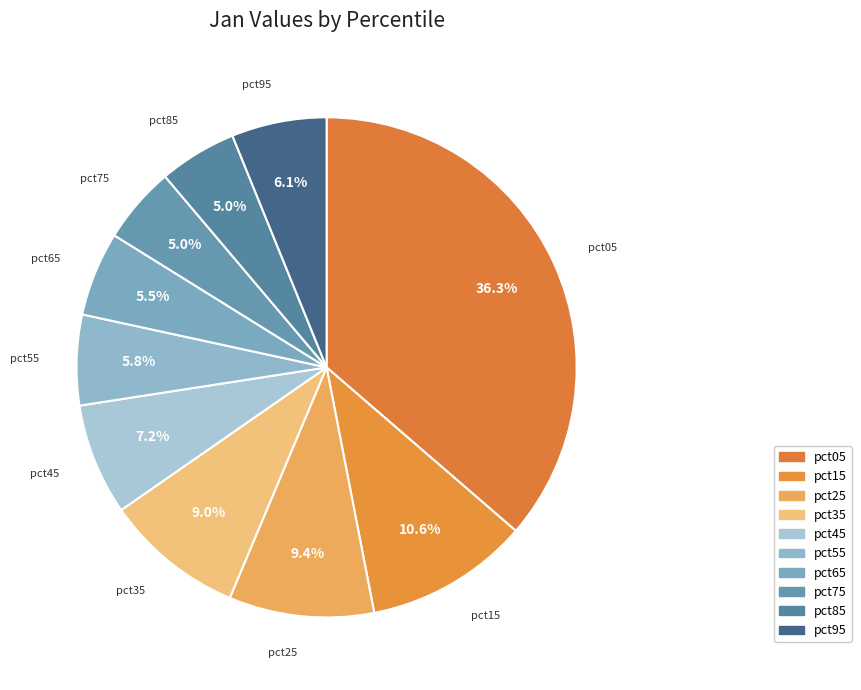

Rank the categories by value from lowest to highest.

pct75, pct85, pct65, pct55, pct95, pct45, pct35, pct25, pct15, pct05